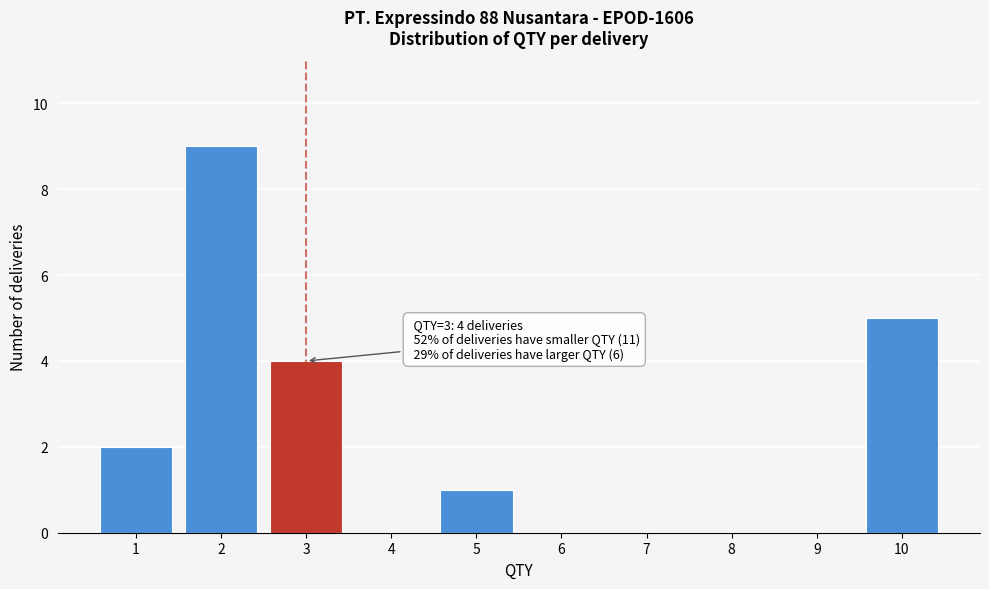

Reading left to right, transcribe all the data shown in this chart.

1=2	2=9	3=4	4=0	5=1	6=0	7=0	8=0	9=0	10=5